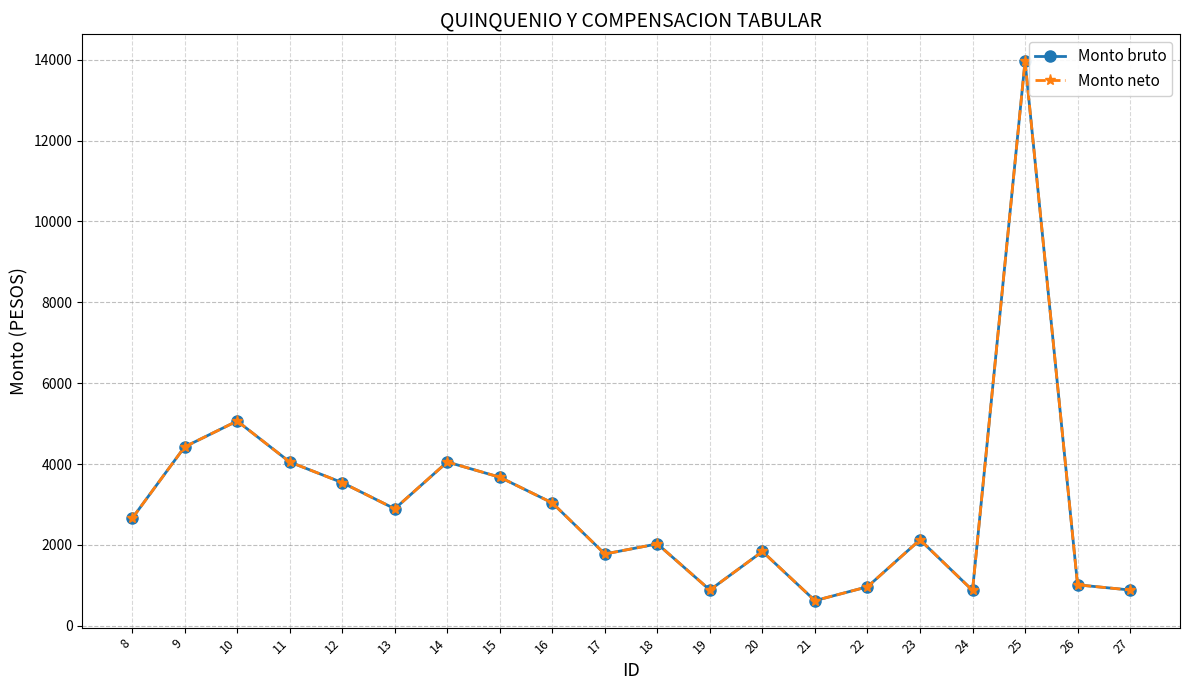

Is this an area chart (filled region under the line)?

No